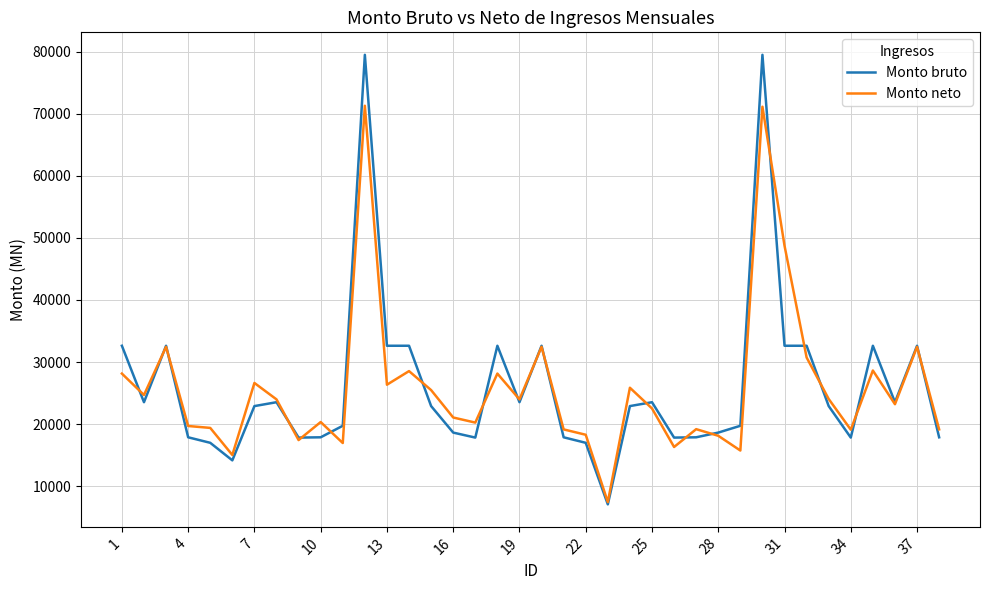

List the series in order of their peak value, highest first.

Monto bruto, Monto neto